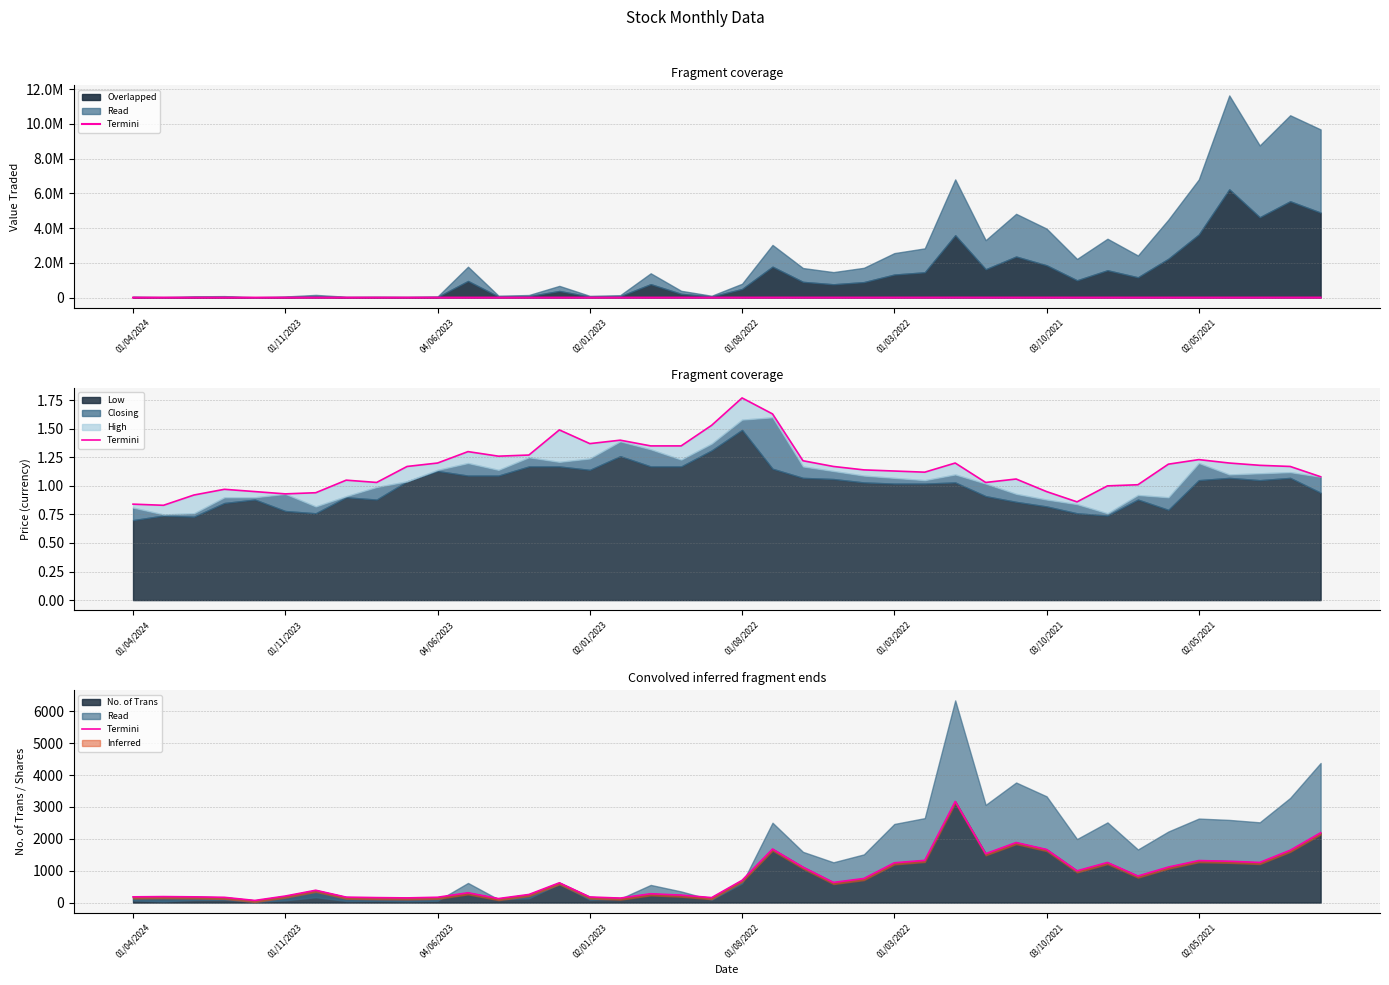

What is the highest value of the No. of Trans series?

3172